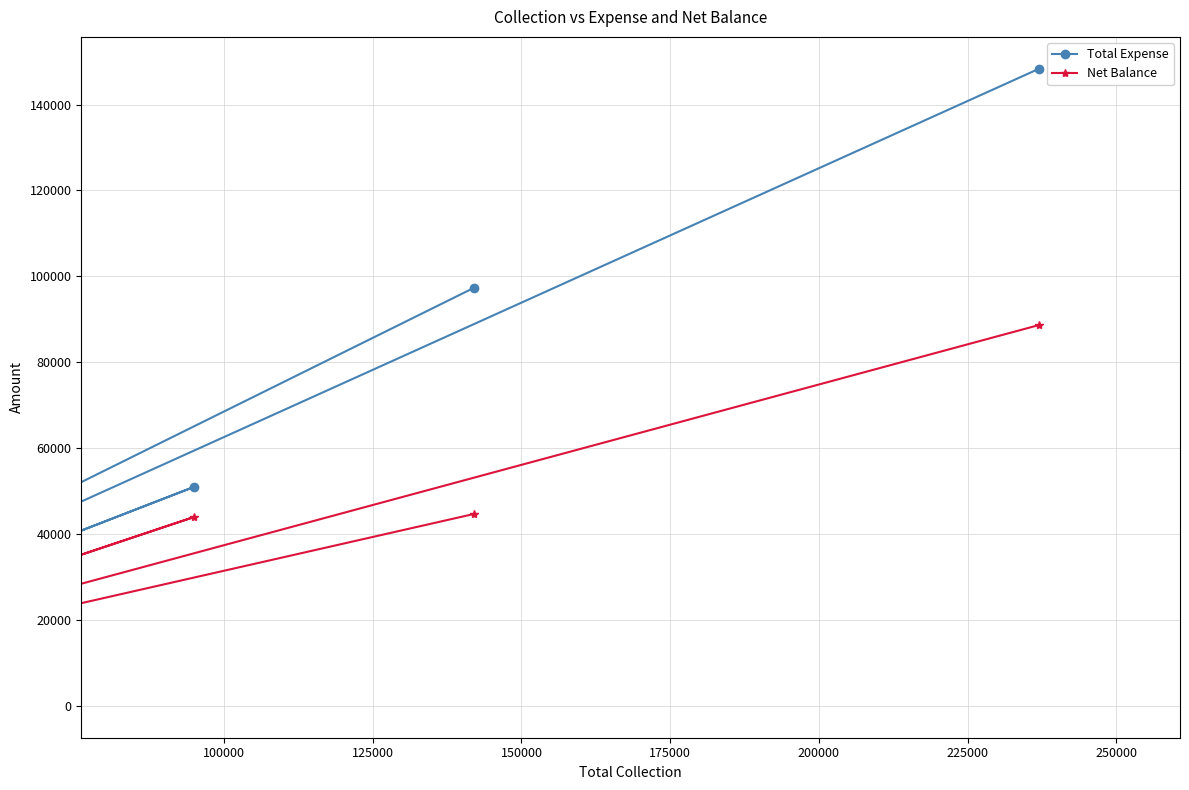

True or false: Total Expense and Net Balance cross at least once.

False